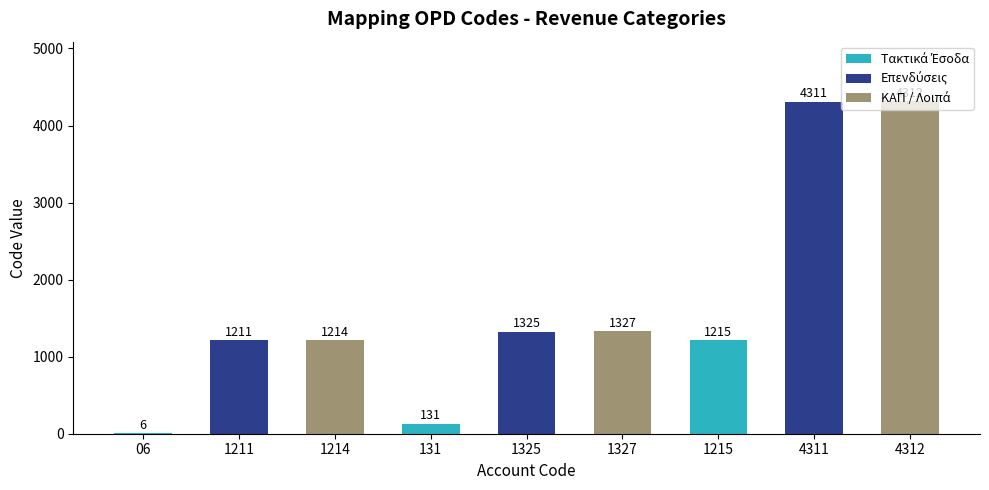

The value at 1215 is 1215. True or false?

True